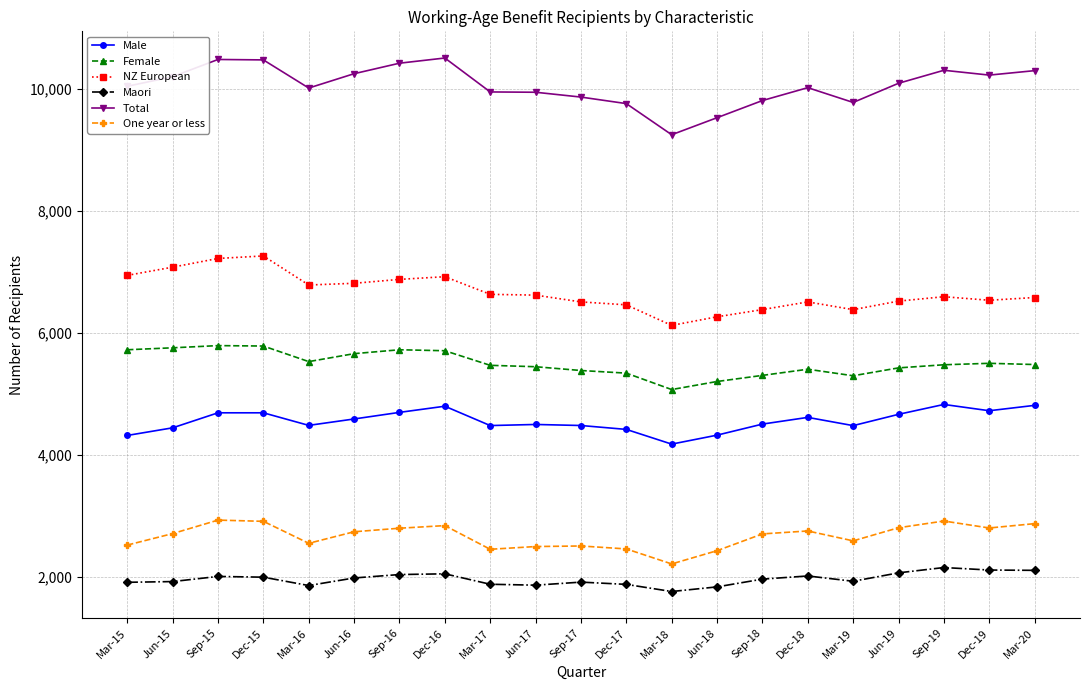

What are all the series names shown in the legend?

Male, Female, NZ European, Maori, Total, One year or less